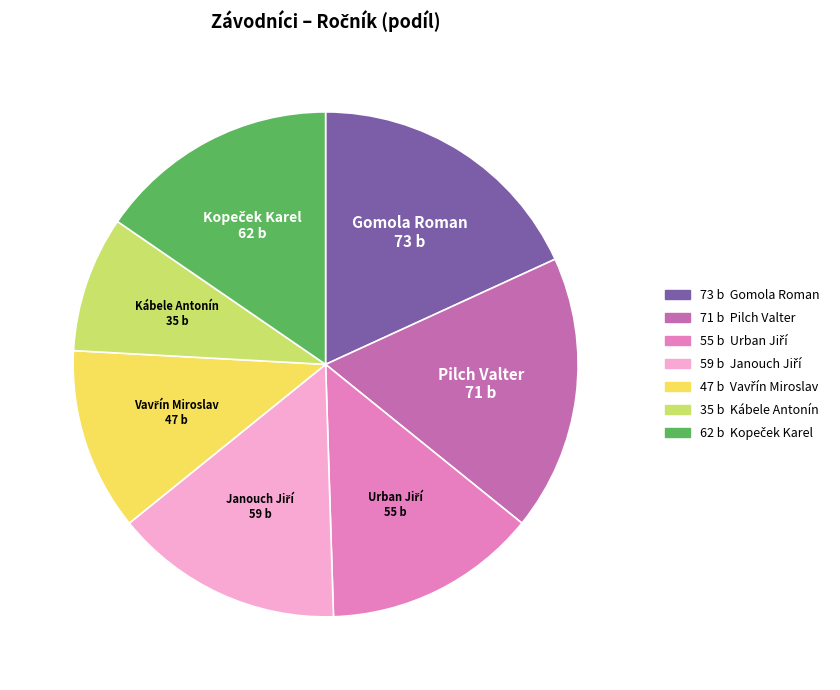

Is there any slice that represents more than half of the pie?

No